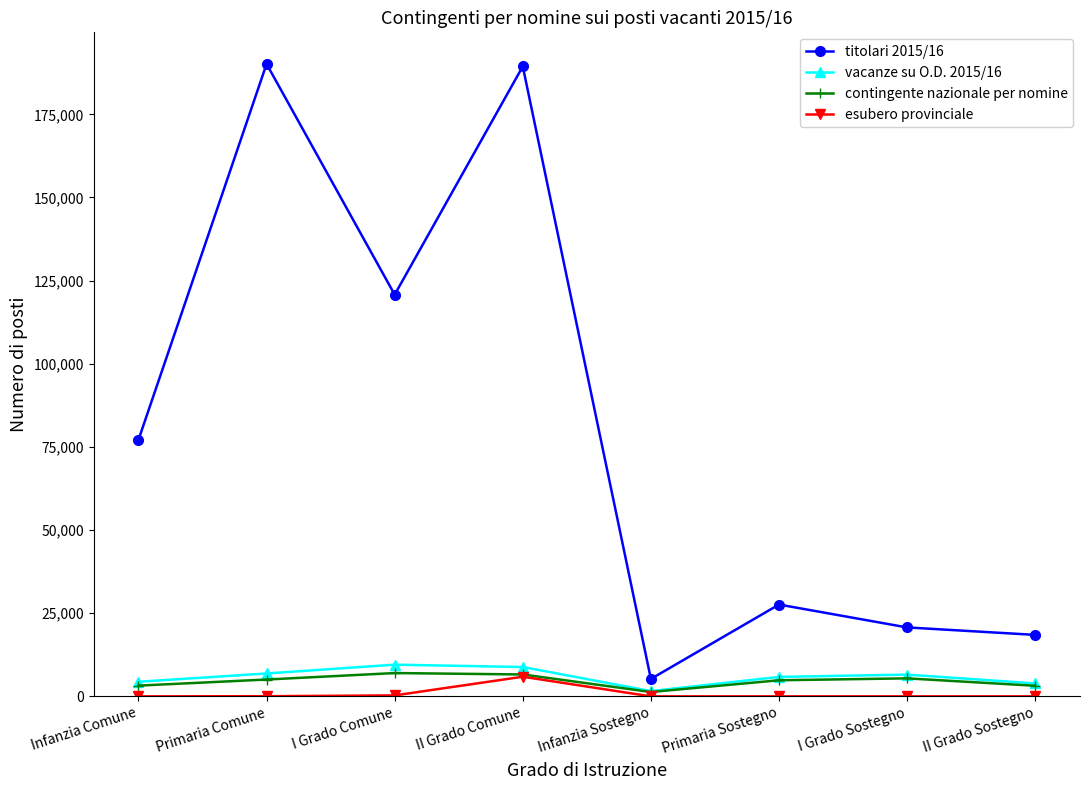

Is it true that titolari 2015/16 equals 27605 at Primaria Sostegno?

True